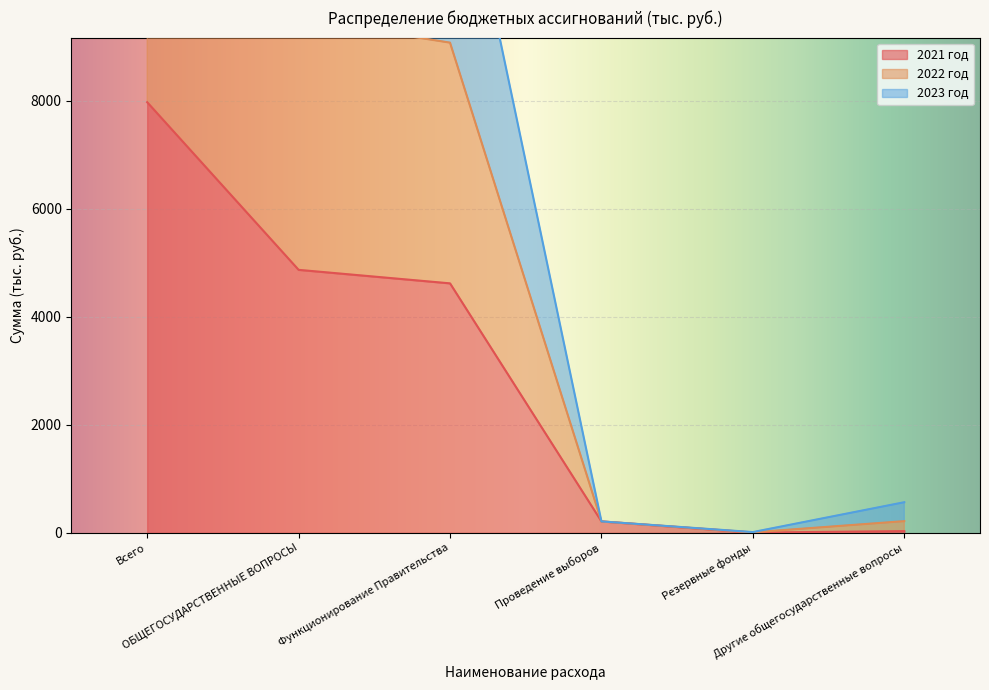

Is the value of 2021 год at Резервные фонды greater than the value of 2022 год at Другие общегосударственные вопросы?

No